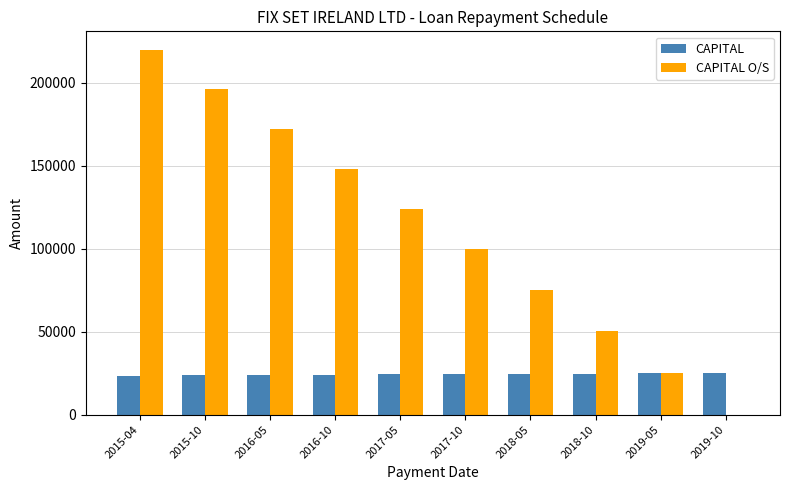

What is the greatest value displayed?

219925.3